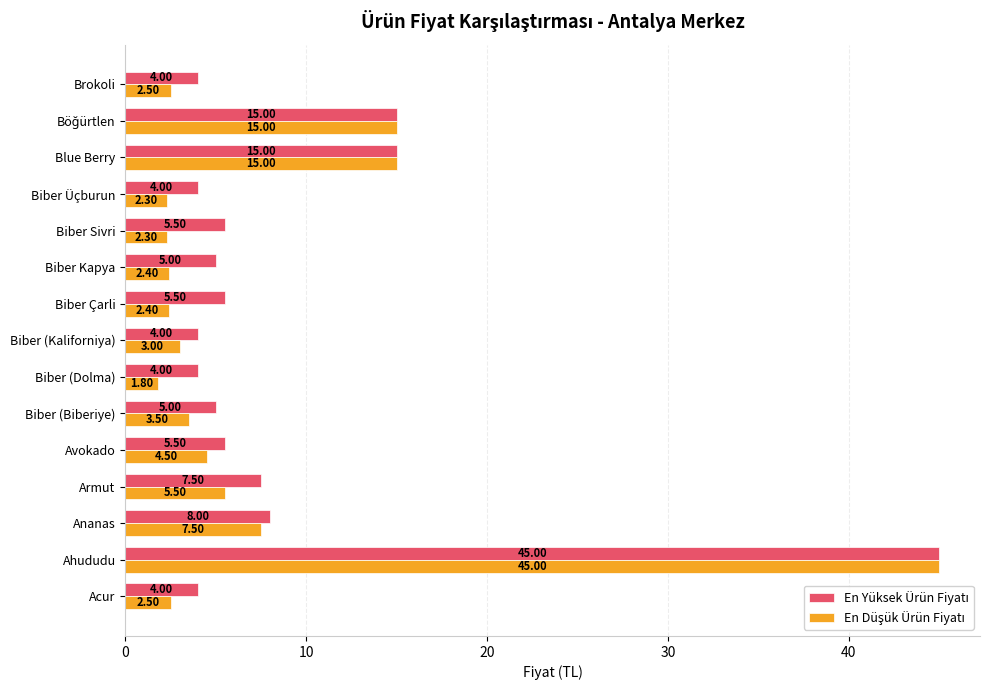

What is the spread (max minus min) of values at Avokado?

1.0